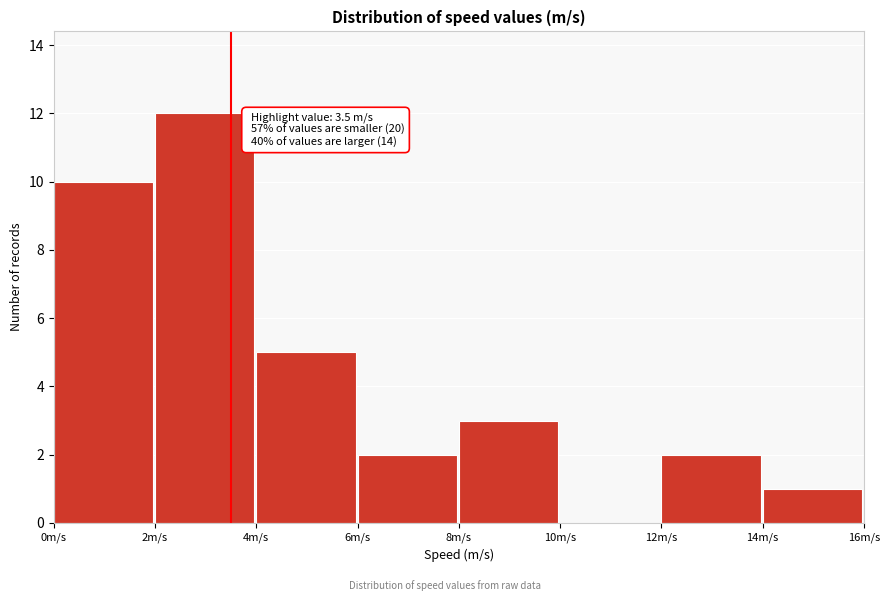

Which range on the x-axis has the tallest bar?

2 to 4